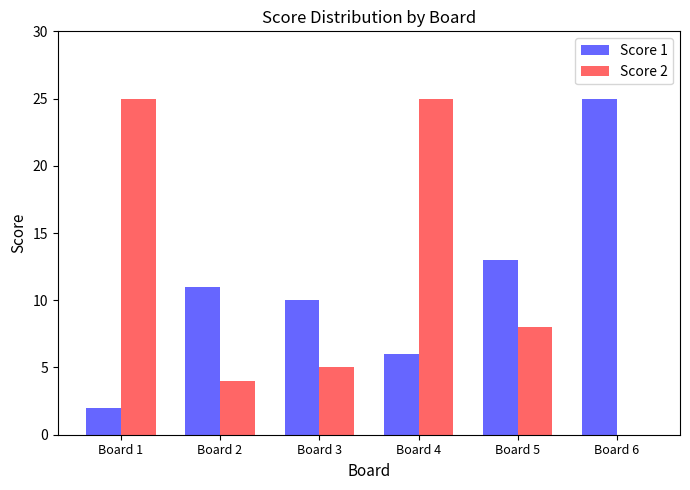

Reading left to right, transcribe all the data shown in this chart.

Score 1: Board 1=2	Board 2=11	Board 3=10	Board 4=6	Board 5=13	Board 6=25
Score 2: Board 1=25	Board 2=4	Board 3=5	Board 4=25	Board 5=8	Board 6=0